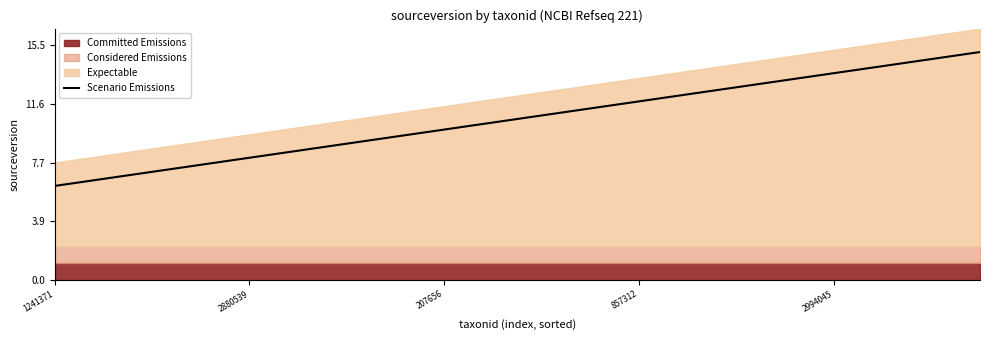

How many lines are shown in the chart?

1